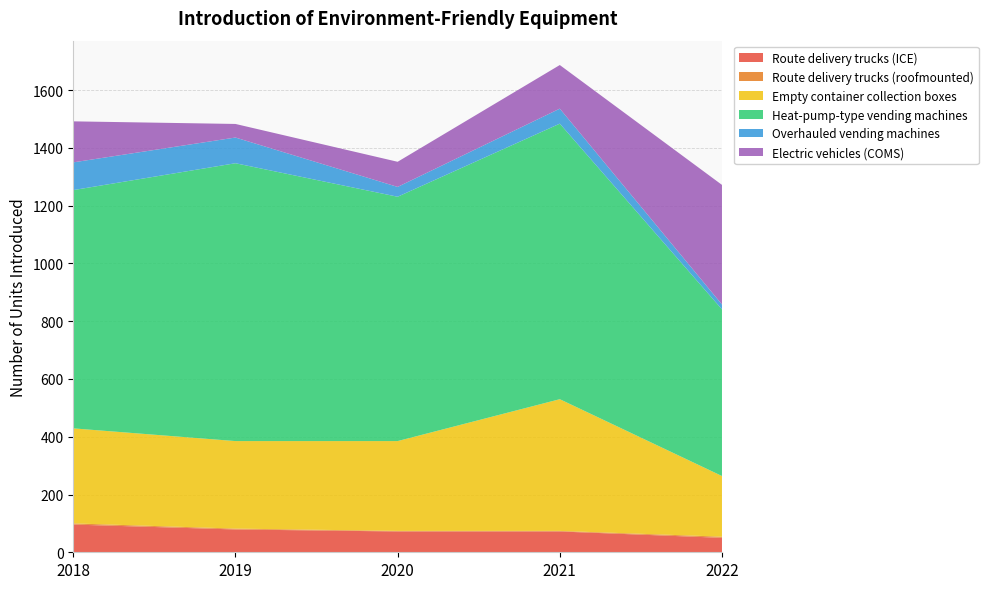

Reading left to right, what are all the values shown in this chart?

Route delivery trucks (ICE): 2018=96	2019=79	2020=72	2021=72	2022=50
Route delivery trucks (roofmounted): 2018=4	2019=3	2020=2	2021=2	2022=4
Empty container collection boxes: 2018=329	2019=303	2020=311	2021=456	2022=210
Heat-pump-type vending machines: 2018=825	2019=962	2020=846	2021=954	2022=577
Overhauled vending machines: 2018=96	2019=89	2020=34	2021=52	2022=17
Electric vehicles (COMS): 2018=142	2019=47	2020=87	2021=151	2022=414